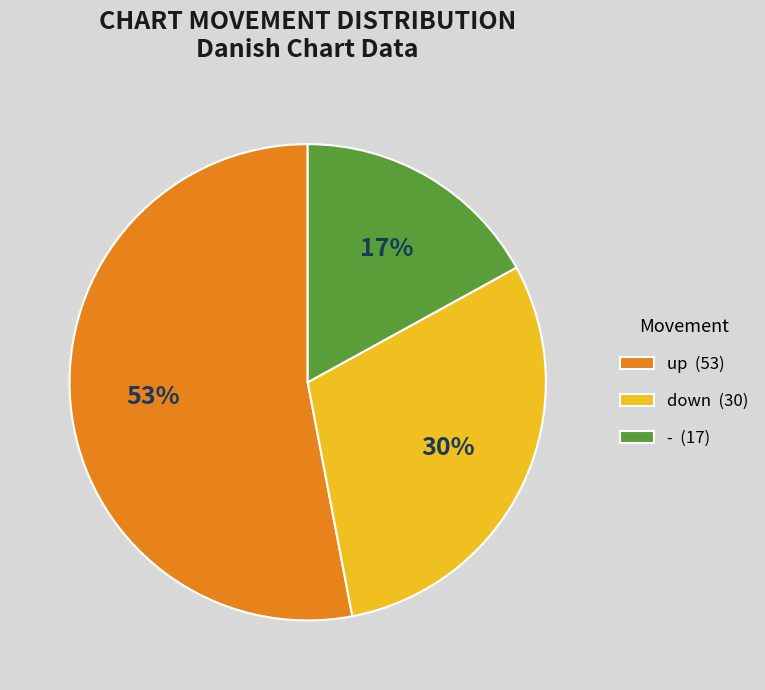

Is up the majority of the pie?

Yes